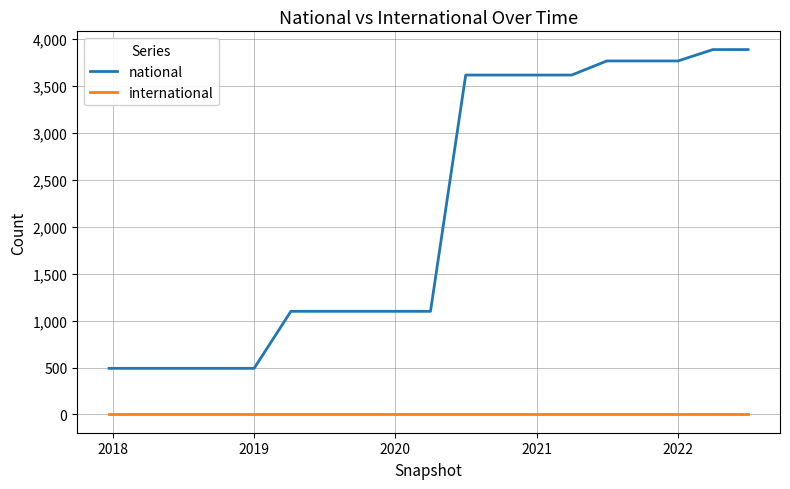

How many distinct data groups are displayed?

2